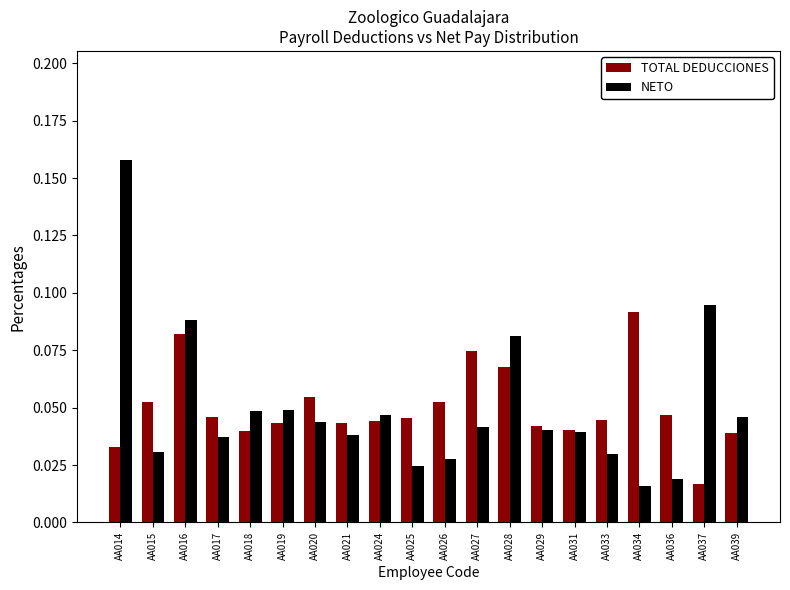

Which series has the widest spread of values?

NETO